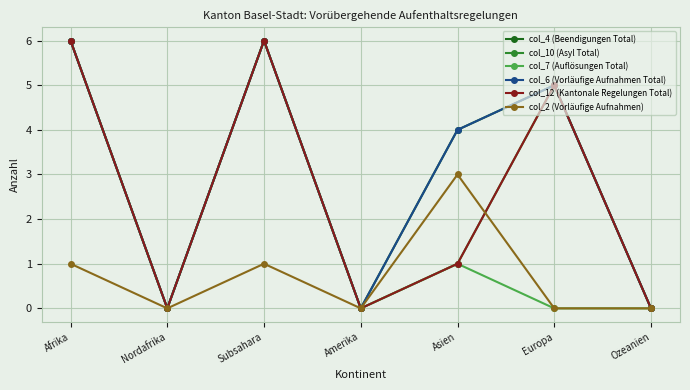

True or false: col_7 (Auflösungen Total) and col_4 (Beendigungen Total) intersect in this chart.

False